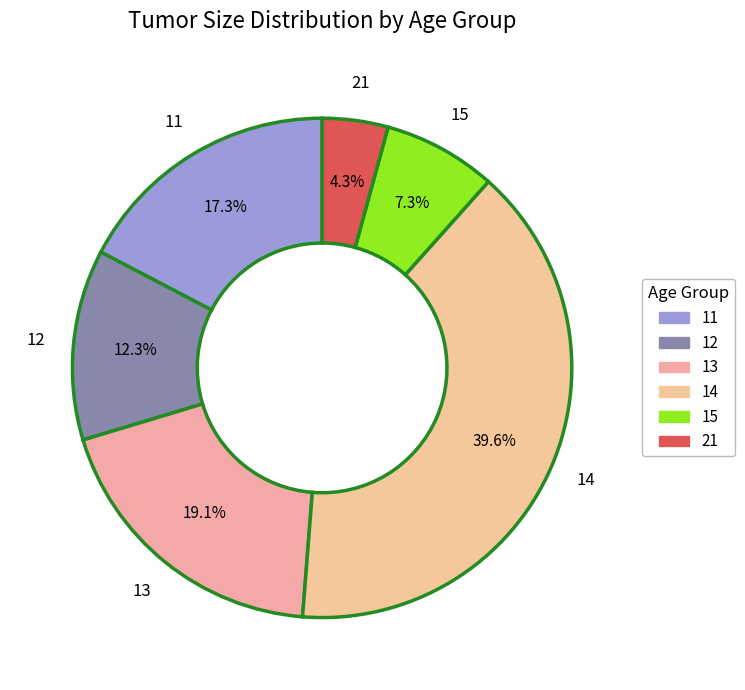

Which has a higher value, 14 or 11?

14